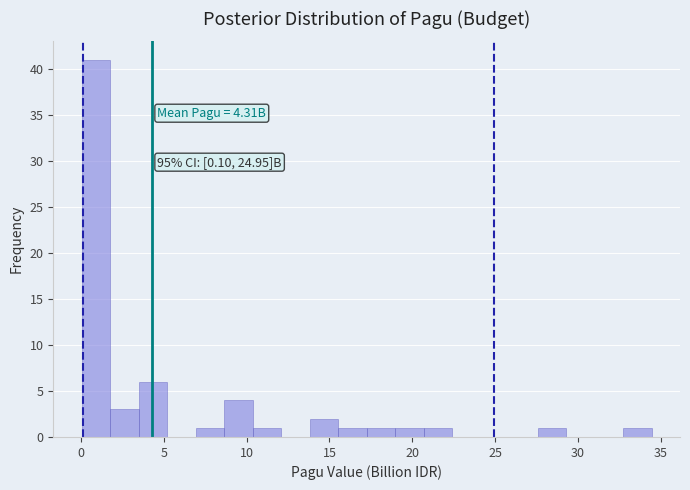

Around what value on the x-axis is the tallest bar? Give the approximate position of its centre, as read against the axis.

1.0